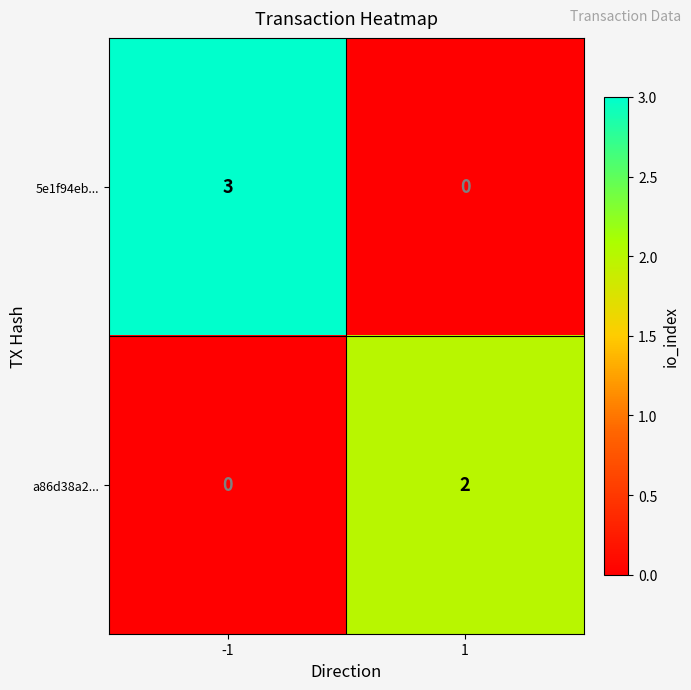

The value of a86d38a2... at 1 is 3. True or false?

False